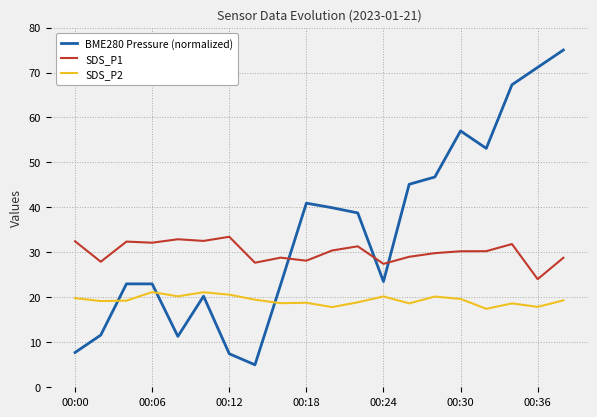

Which series has the widest spread of values?

BME280 Pressure (normalized)